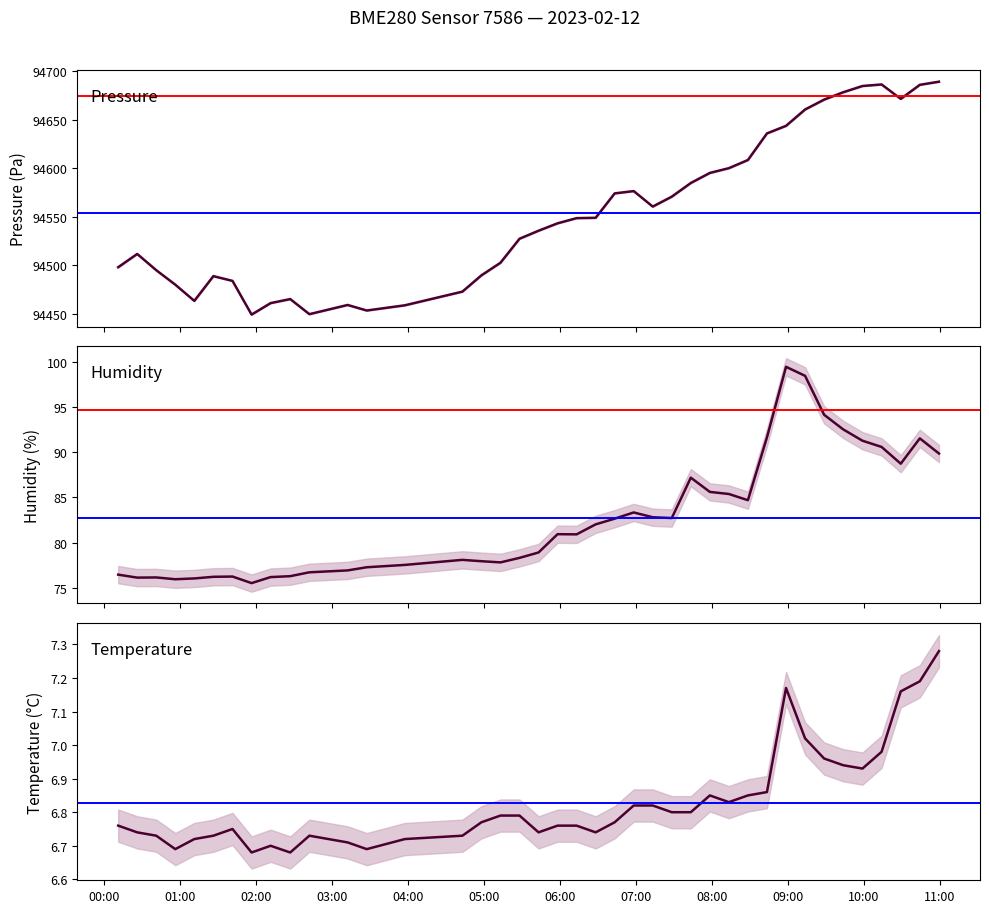

Reading left to right, transcribe all the data shown in this chart.

pressure: 94498.2	94511.9	94495.1	94480.2	94463.5	94489.0	94484.1	94449.4	94461.2	94465.4	94449.8	94459.3	94453.6	94459.0	94473.1	94489.8	94502.8	94527.6	94535.8	94543.5	94548.8	94549.2	94574.3	94576.7	94560.7	94570.9	94585.0	94595.4	94600.3	94608.7	94636.1	94643.9	94660.8	94671.0	94678.5	94685.0	94686.6	94671.7	94686.2	94689.4
humidity: 76.4	76.1	76.1	75.9	76.0	76.2	76.2	75.5	76.2	76.3	76.7	76.9	77.3	77.5	78.1	77.9	77.8	78.3	78.9	80.9	80.9	82.0	82.7	83.3	82.8	82.7	87.2	85.6	85.4	84.7	91.7	99.5	98.5	94.2	92.6	91.3	90.6	88.8	91.6	89.9
temperature: 6.8	6.7	6.7	6.7	6.7	6.7	6.8	6.7	6.7	6.7	6.7	6.7	6.7	6.7	6.7	6.8	6.8	6.8	6.7	6.8	6.8	6.7	6.8	6.8	6.8	6.8	6.8	6.8	6.8	6.8	6.9	7.2	7.0	7.0	6.9	6.9	7.0	7.2	7.2	7.3